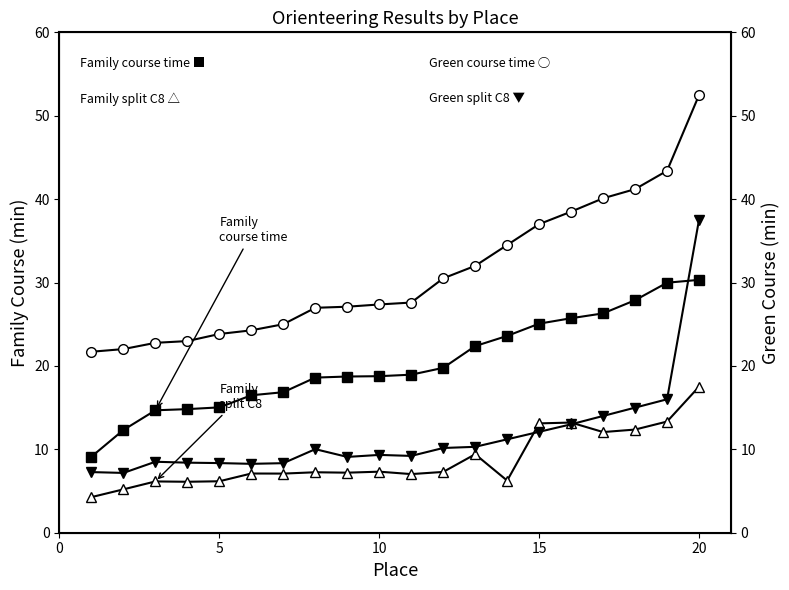

What is the difference between the highest and lowest values at 10?

20.1